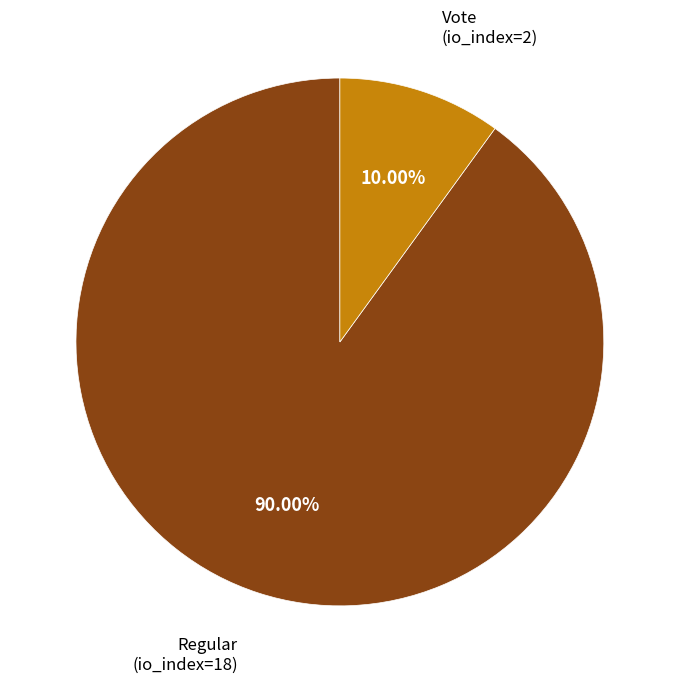

Is there any slice that represents more than half of the pie?

Yes